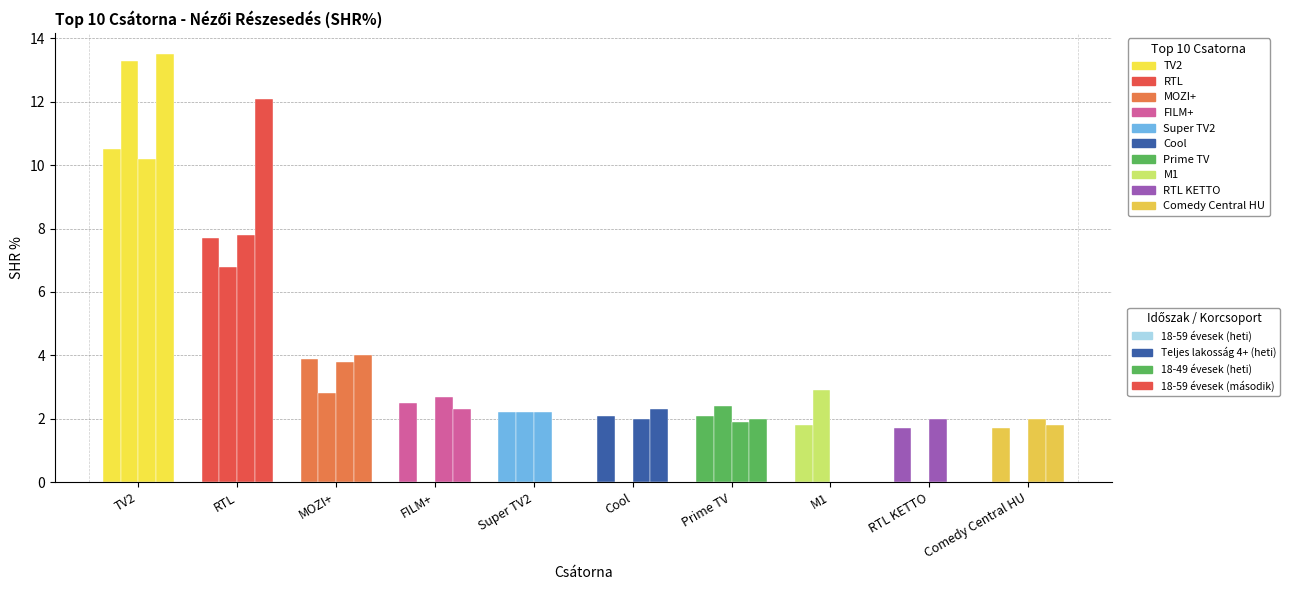

Rank the series at Super TV2 from highest to lowest value.

18-59 évesek (heti), Teljes lakosság 4+ (heti), 18-49 évesek (heti), 18-59 évesek (második)